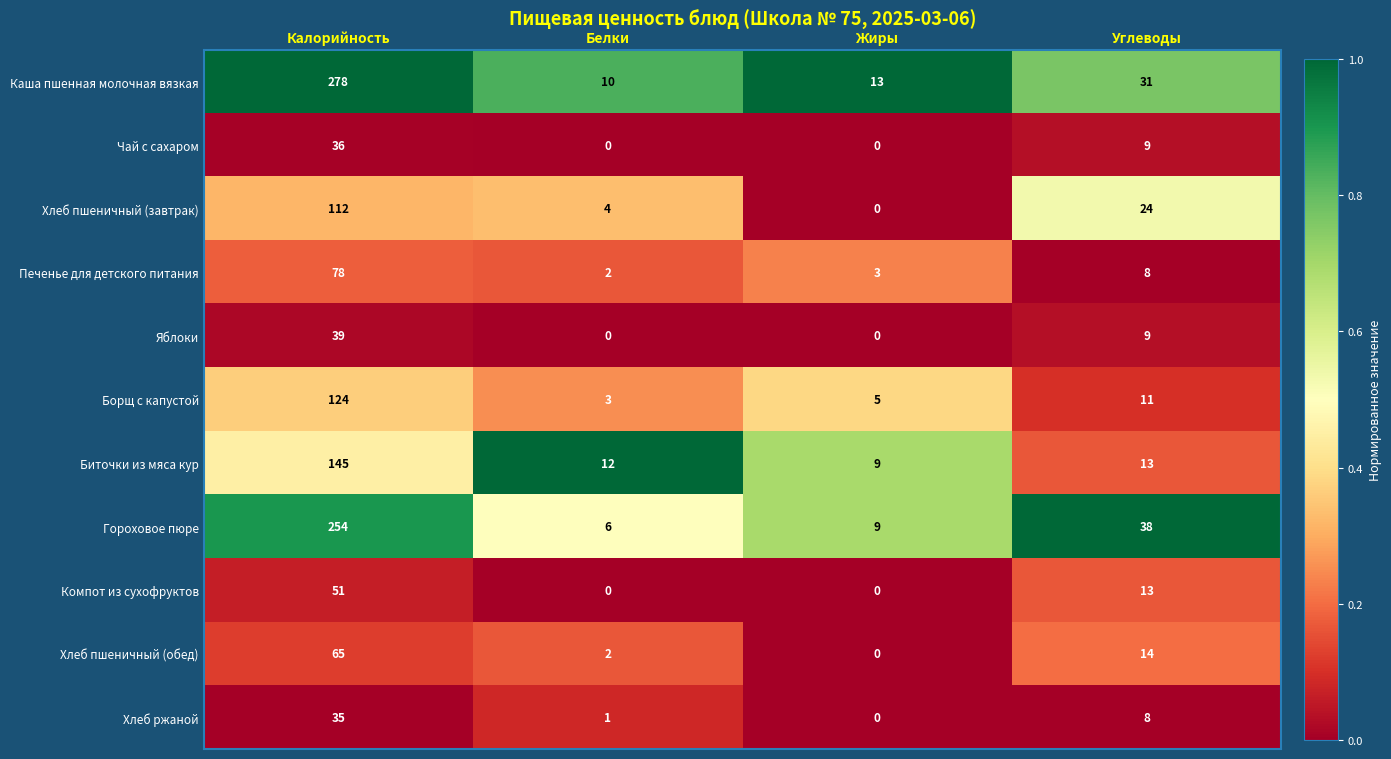

What is the greatest value displayed?

278